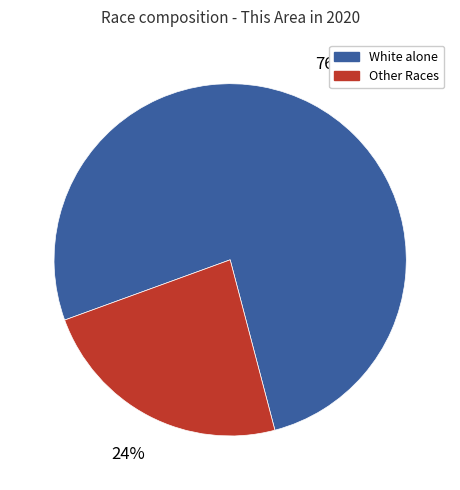

How many slices are in this pie chart?

2